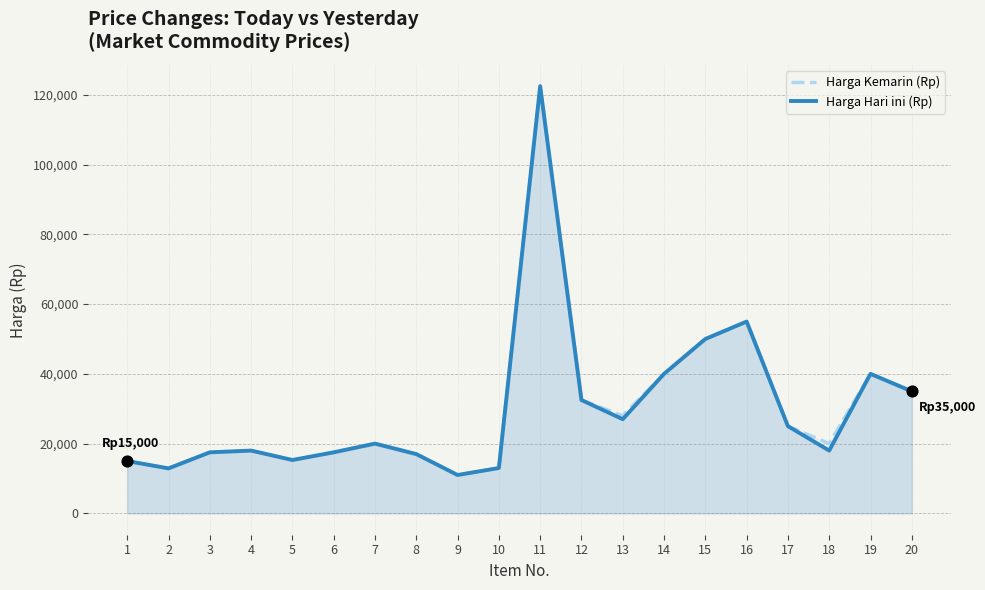

Which series has the largest total across all categories?

Harga Kemarin (Rp)